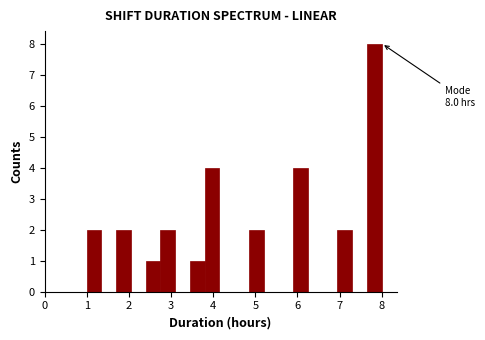

Around what value on the x-axis is the tallest bar? Give the approximate position of its centre, as read against the axis.

7.8